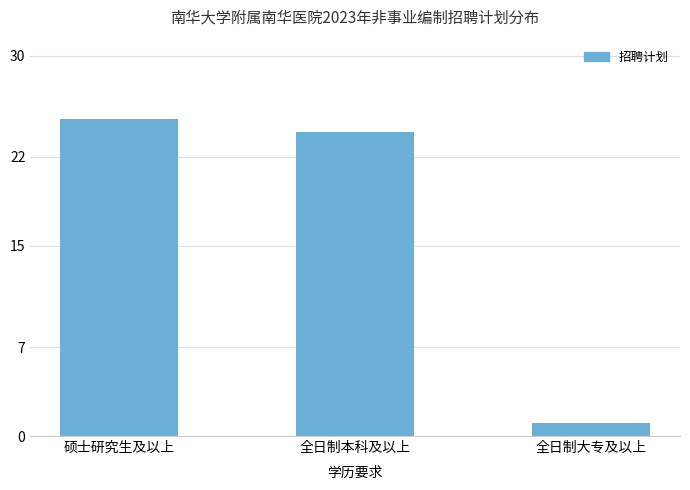

What is the average value?

17